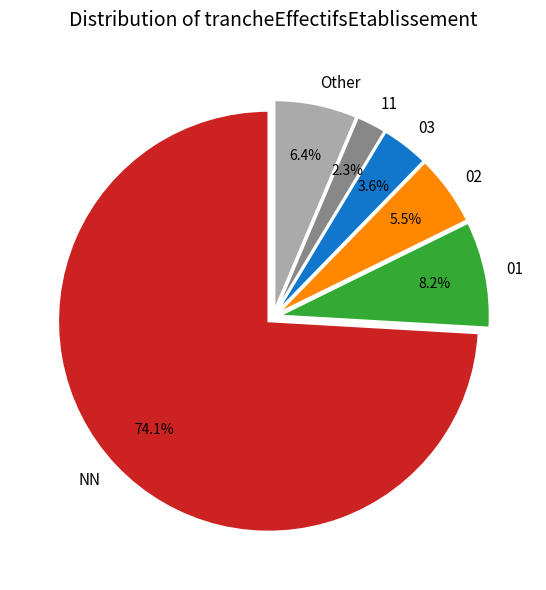

To the nearest percent, what is the difference between the NN and 02 slice percentages?

69%